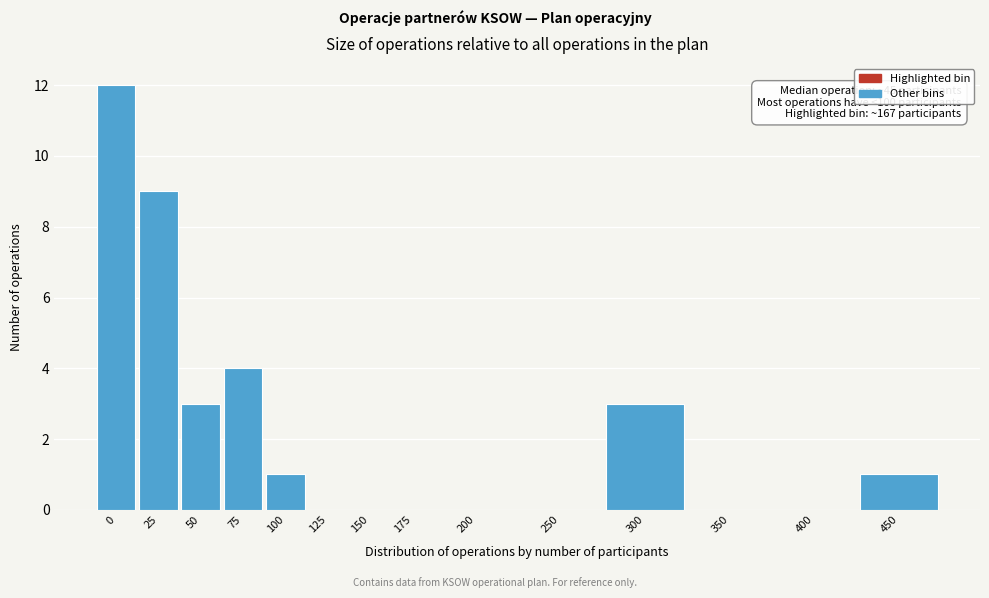

Reading left to right, extract all data points from this chart.

0=12	25=9	50=3	75=4	100=1	125=0	150=0	175=0	200=0	250=0	300=3	350=0	400=0	450=1